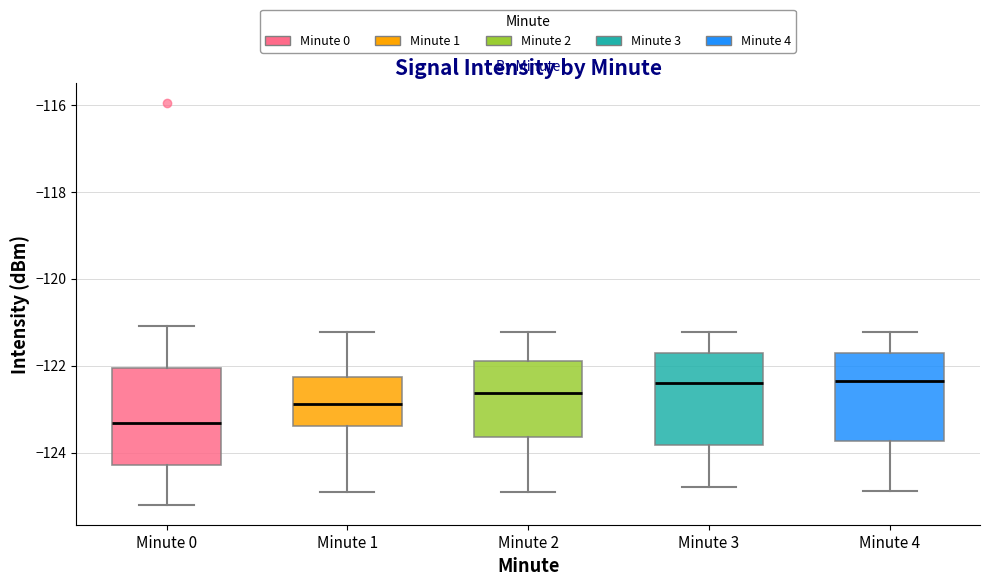

Reading left to right, read every box against the y-axis: the position of its median line, the range the box covers, and the ends of its whiskers. The values are not printed on the chart, so give them approximately, as read against the axis.

Minute 0: median -123.4, box -124.2 to -122.0, whiskers -125.2 to -121.0
Minute 1: median -122.8, box -123.4 to -122.2, whiskers -125.0 to -121.2
Minute 2: median -122.6, box -123.6 to -121.8, whiskers -125.0 to -121.2
Minute 3: median -122.4, box -123.8 to -121.8, whiskers -124.8 to -121.2
Minute 4: median -122.4, box -123.8 to -121.8, whiskers -124.8 to -121.2